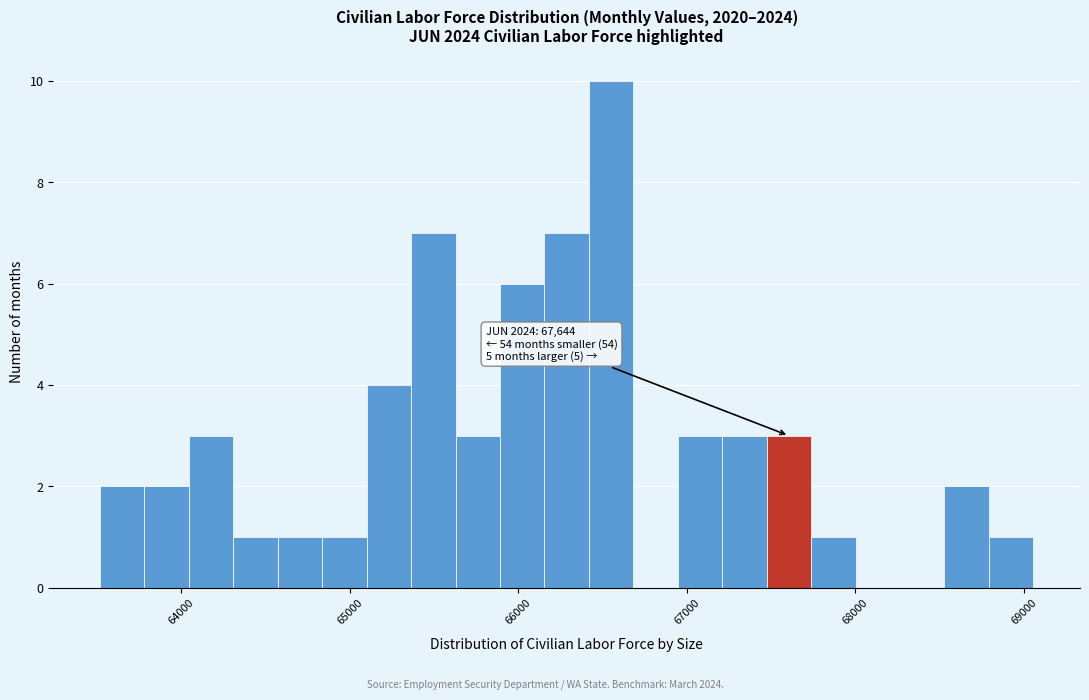

Read against the x-axis, roughly where is the centre of the tallest bar?

66600